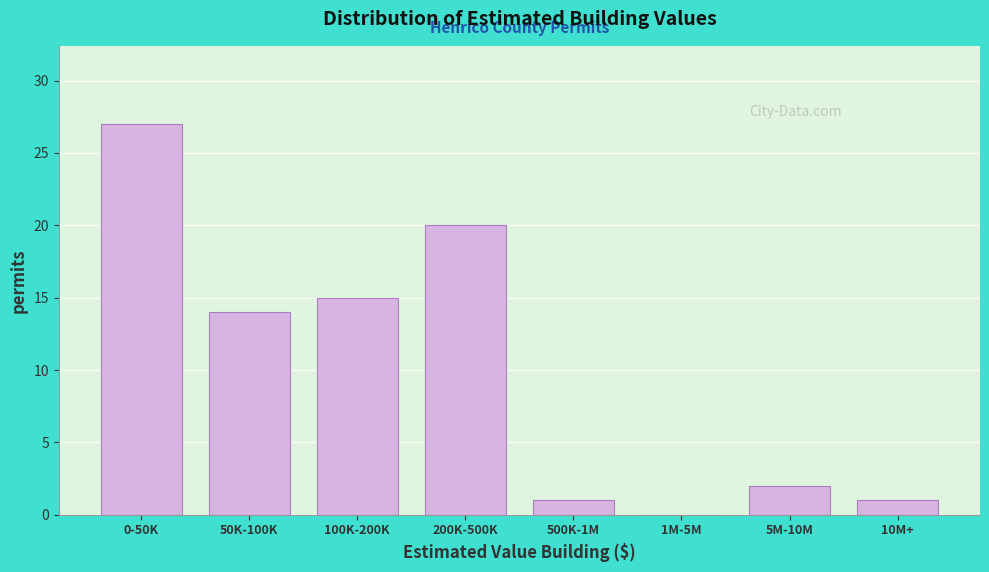

Reading right to left, list all the values displayed in this chart.

10M+=1	5M-10M=2	1M-5M=0	500K-1M=1	200K-500K=20	100K-200K=15	50K-100K=14	0-50K=27